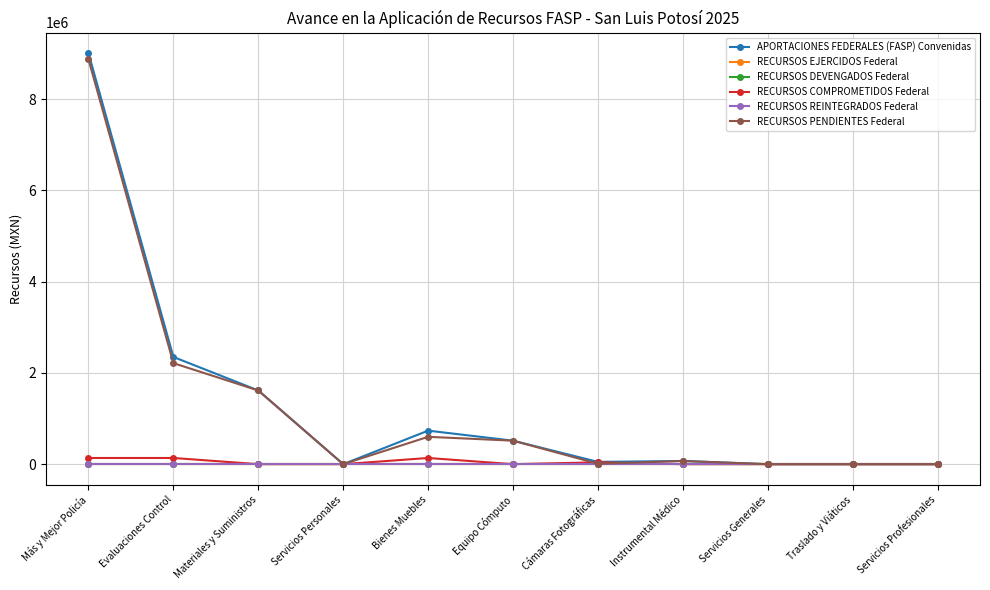

Does the chart have visible grid lines?

Yes